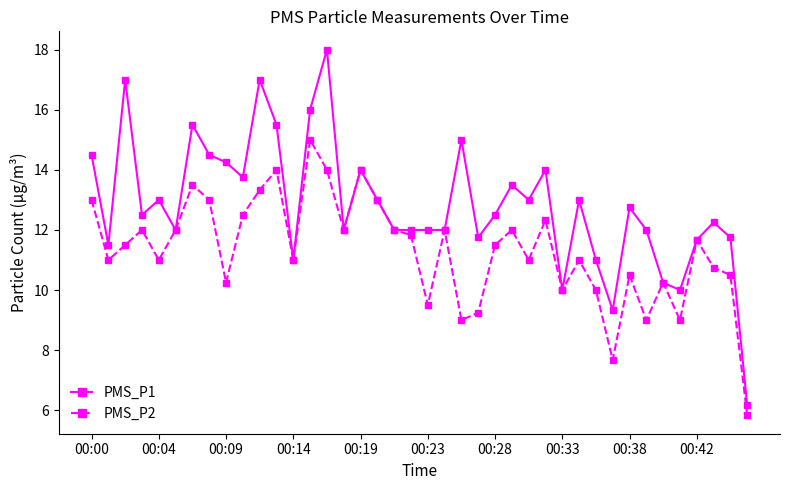

Rank the series by their maximum value, from highest to lowest.

PMS_P1, PMS_P2